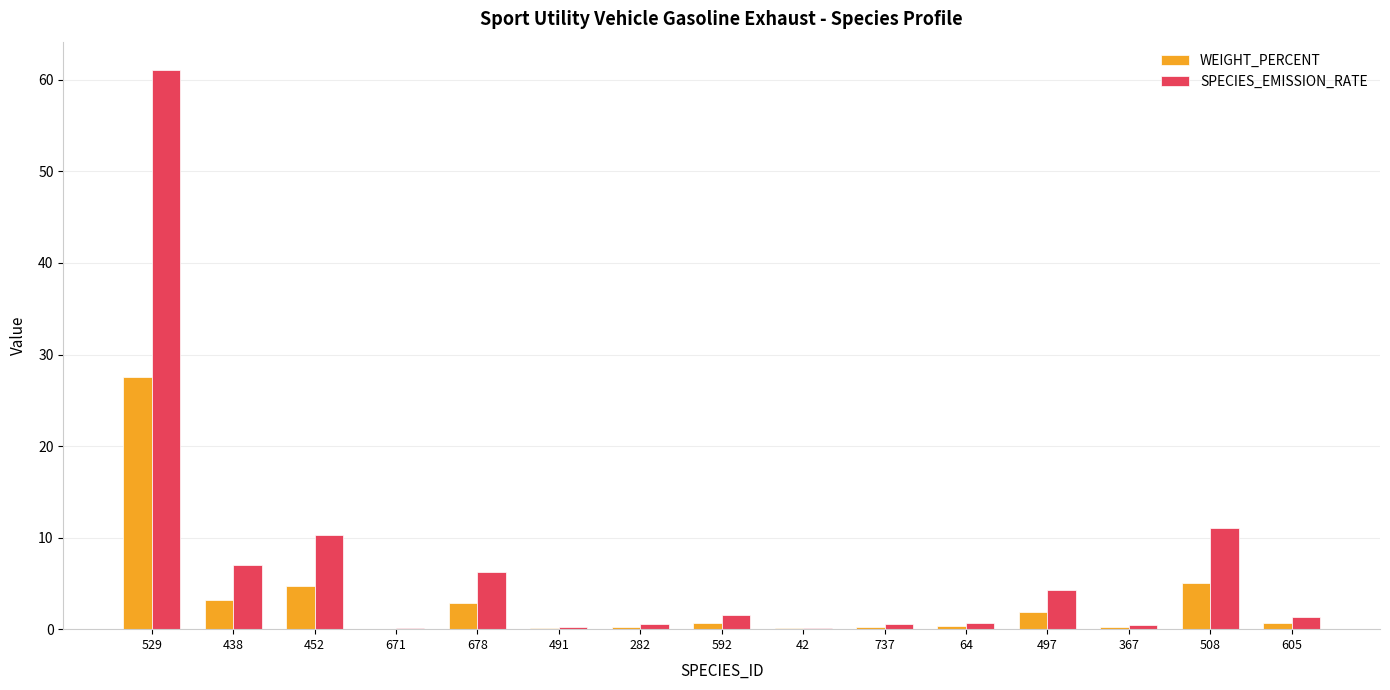

Which series changed the most between 438 and 42?

SPECIES_EMISSION_RATE